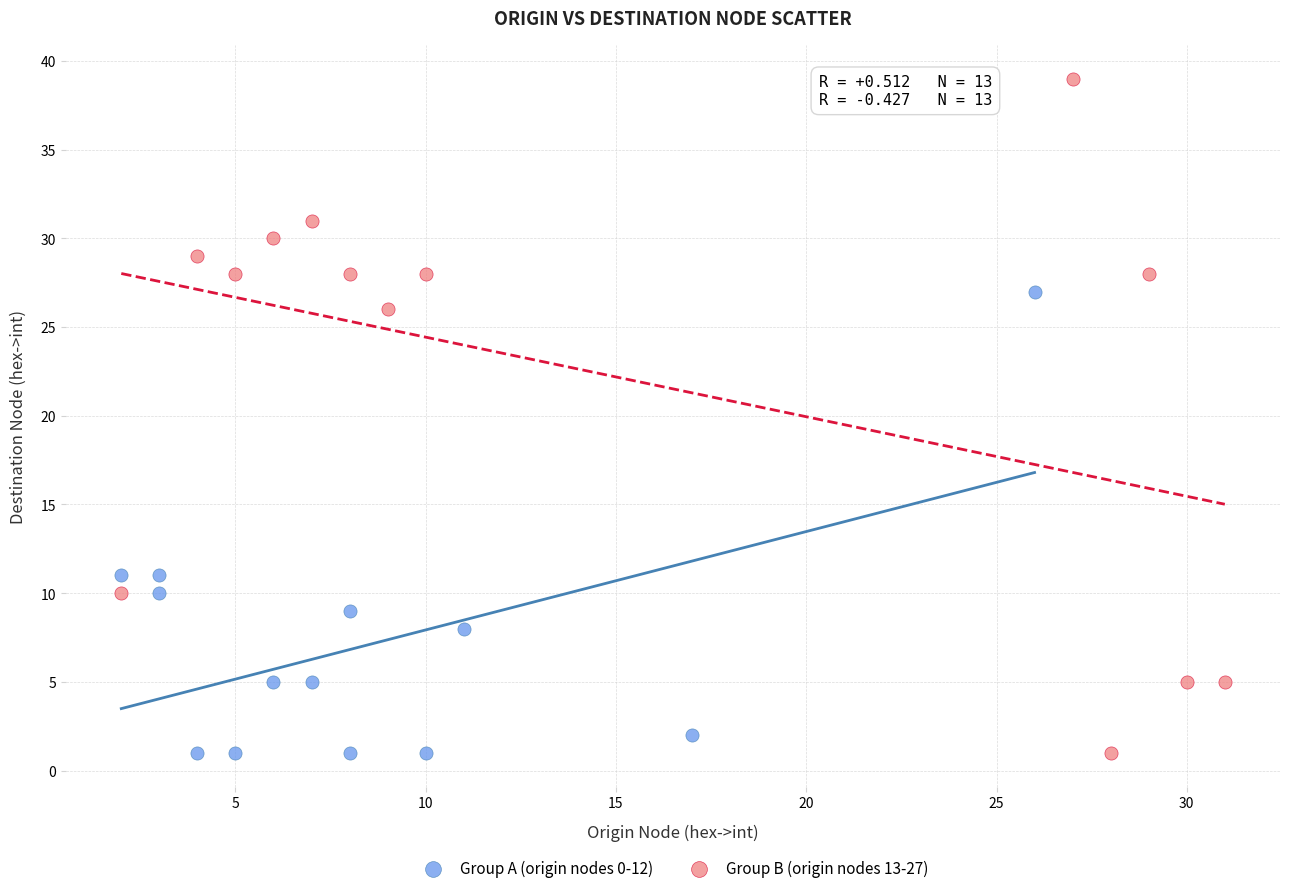

What are all the series names shown in the legend?

Group A (origin nodes 0-12), Group B (origin nodes 13-27)